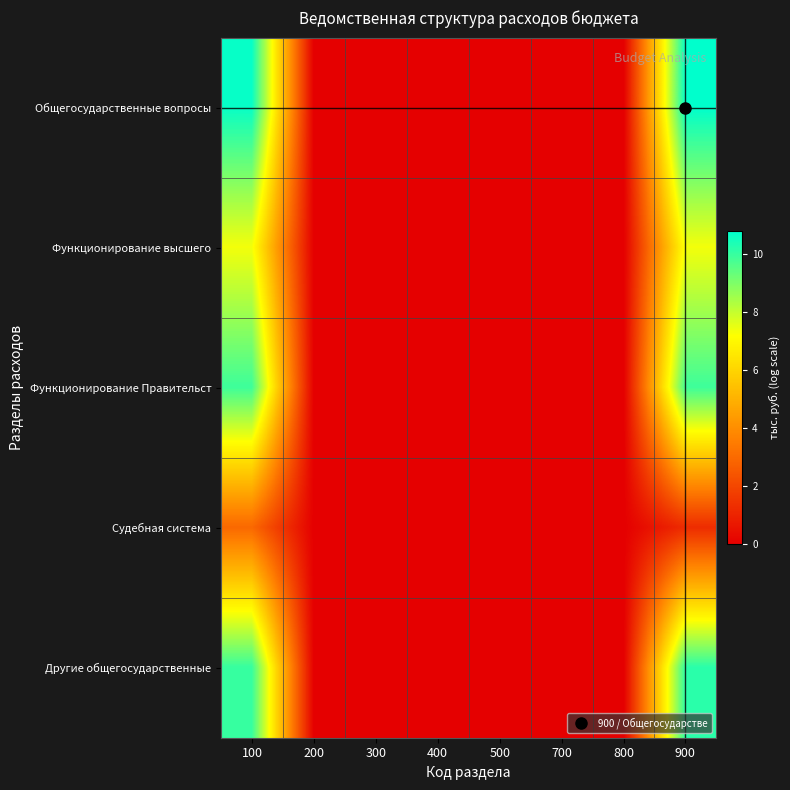

At how many categories does at least one series exceed 1?

2